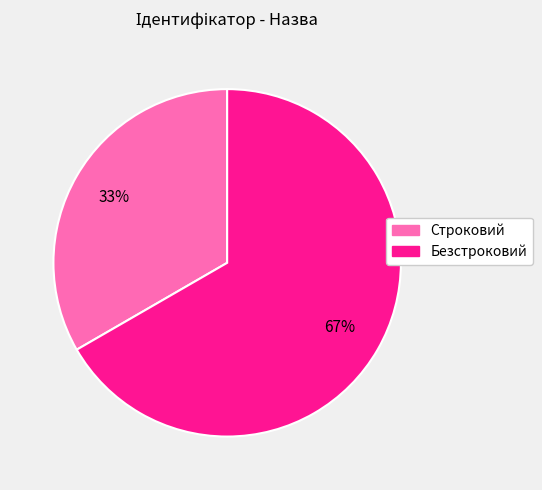

Rank the categories by value from lowest to highest.

Строковий, Безстроковий